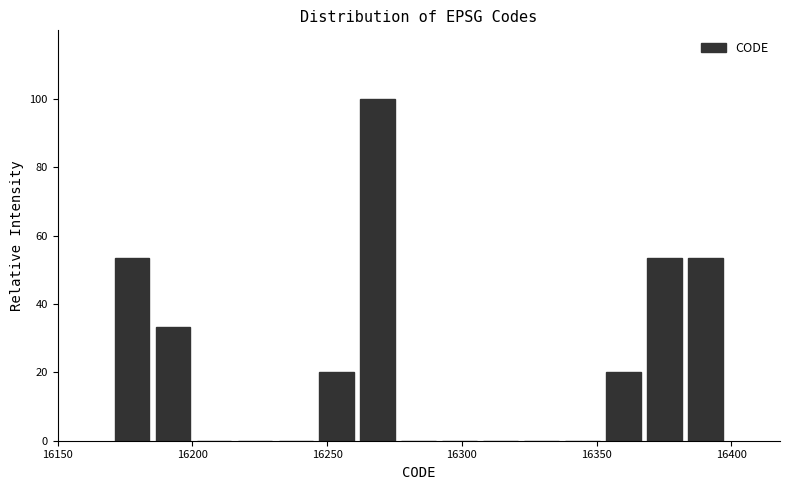

Read against the x-axis, roughly where is the centre of the tallest bar?

16270